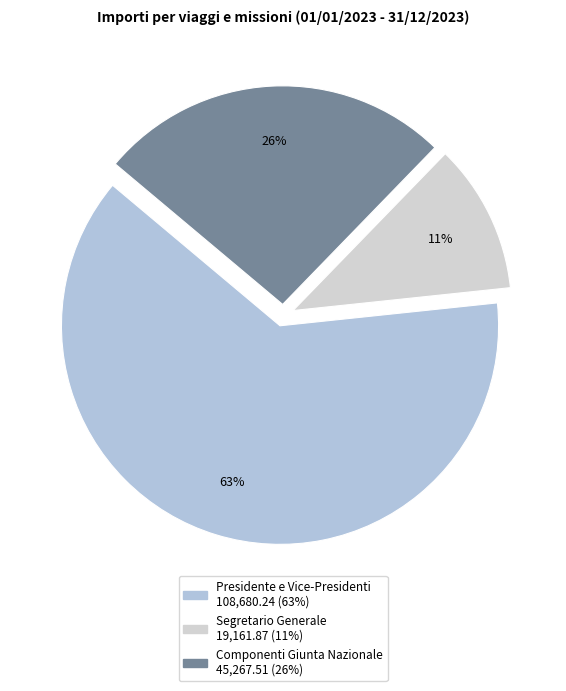

What is the largest slice in the pie chart?

Presidente e Vice-Presidenti